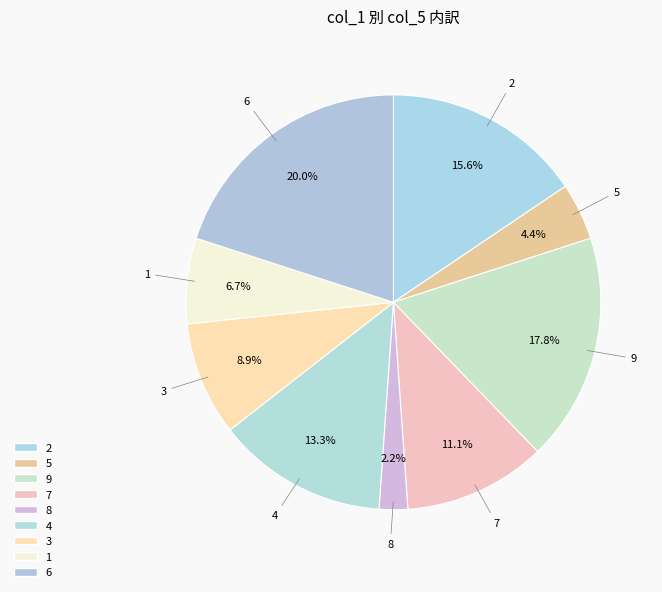

Approximately how many times larger is the value at 2 compared to 9?

0.9